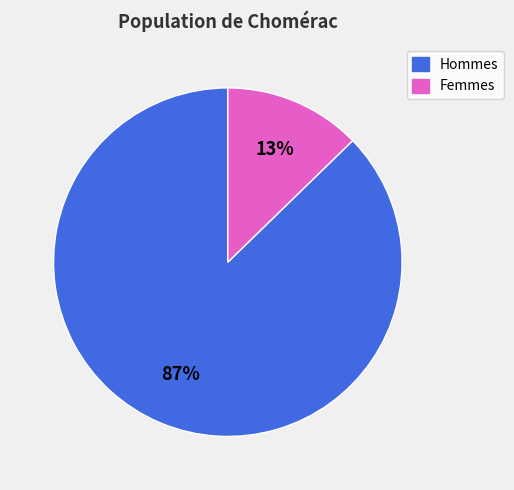

Is there any slice that represents more than half of the pie?

Yes